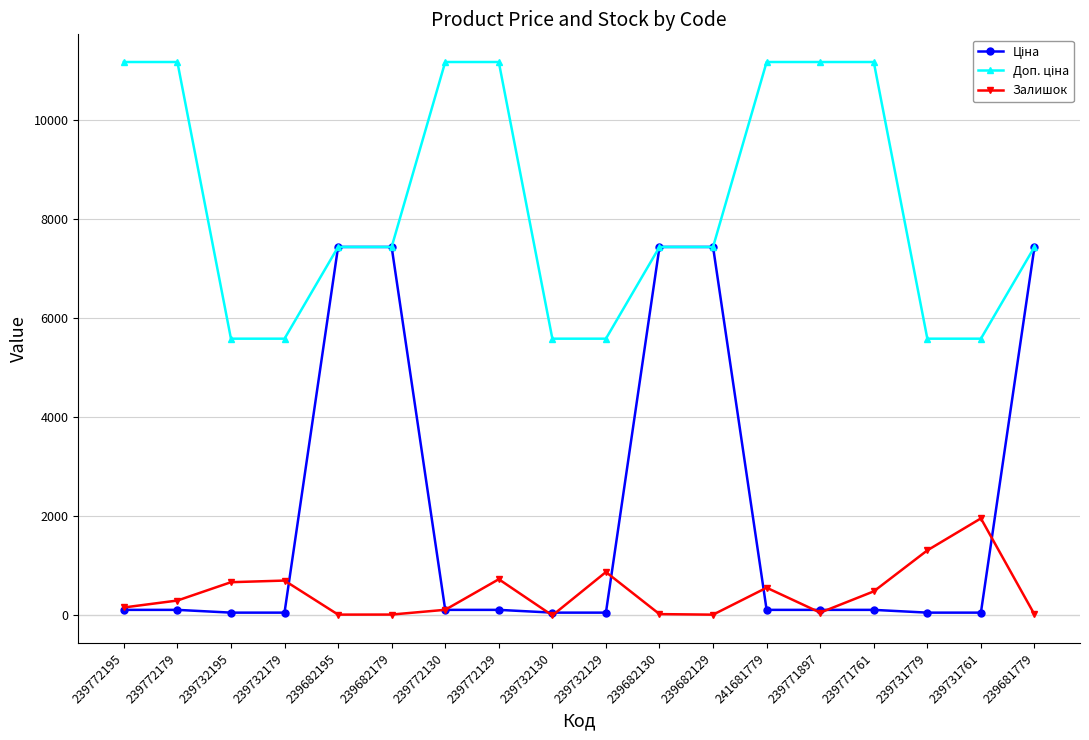

The Залишок series shows 875.0 at 239732129. True or false?

True